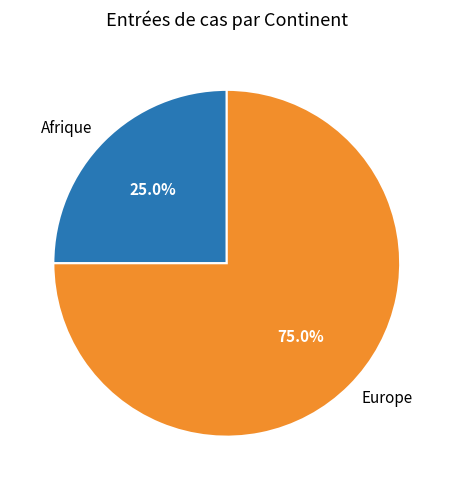

Is it true that Afrique is 25% of the pie?

True